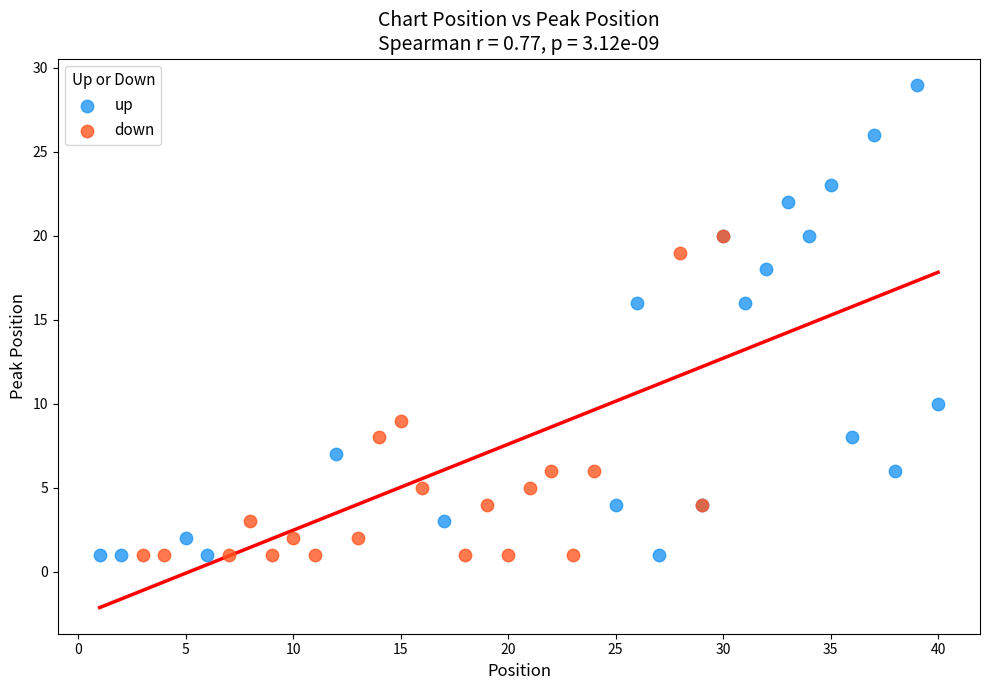

Which series reaches the maximum Y coordinate?

up